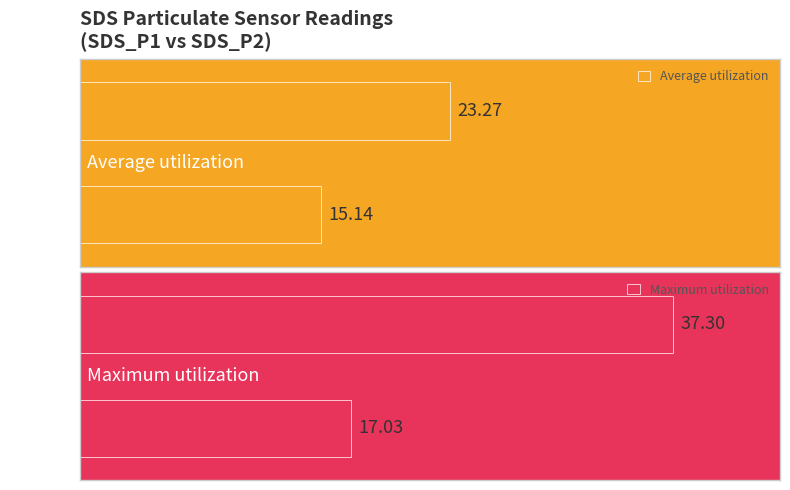

Does the chart contain stacked bars?

No